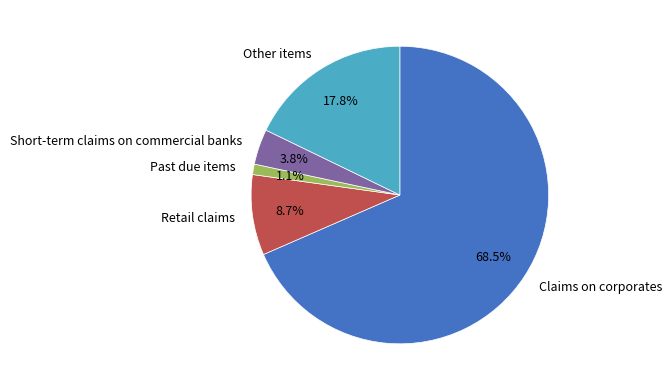

Between Retail claims and Other items, which is larger?

Other items